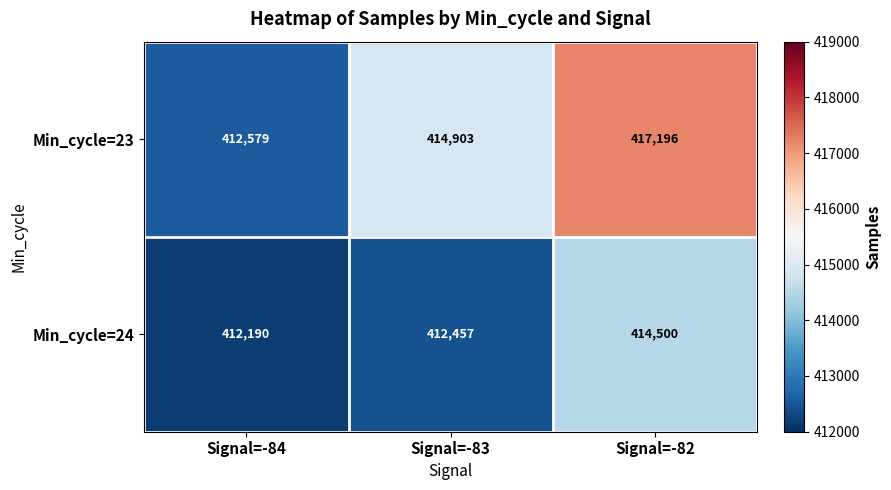

The value of Min_cycle=24 at Signal=-84 is 244257. True or false?

False